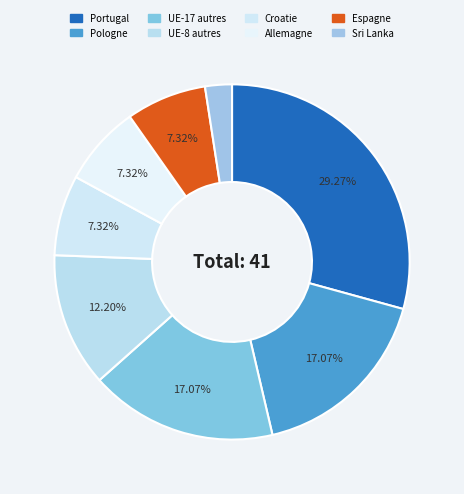

Which slice is the smallest?

Sri Lanka